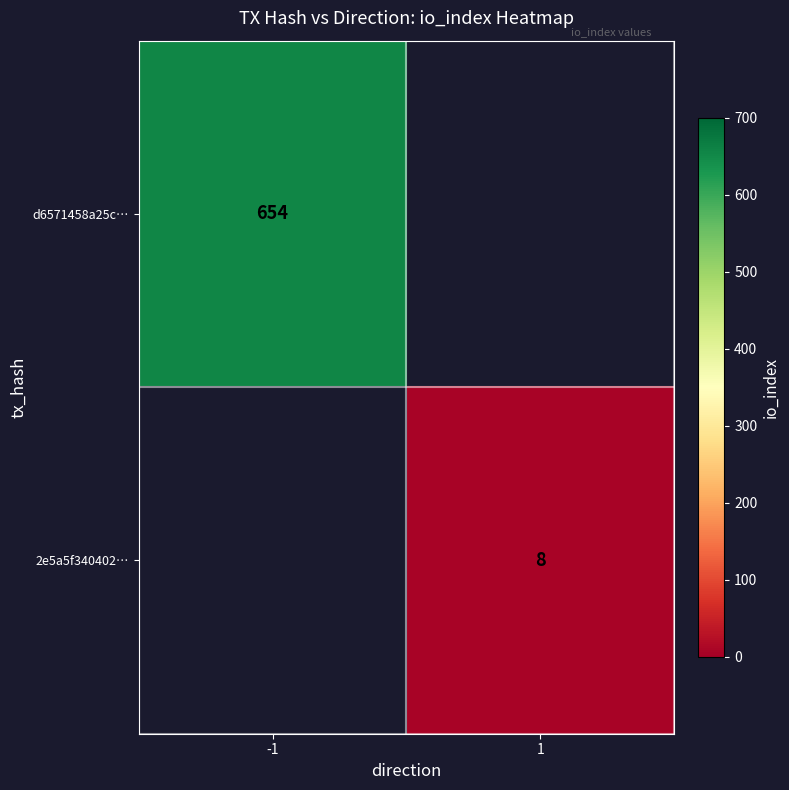

Is it true that 2e5a5f340402… equals 8 at 1?

True